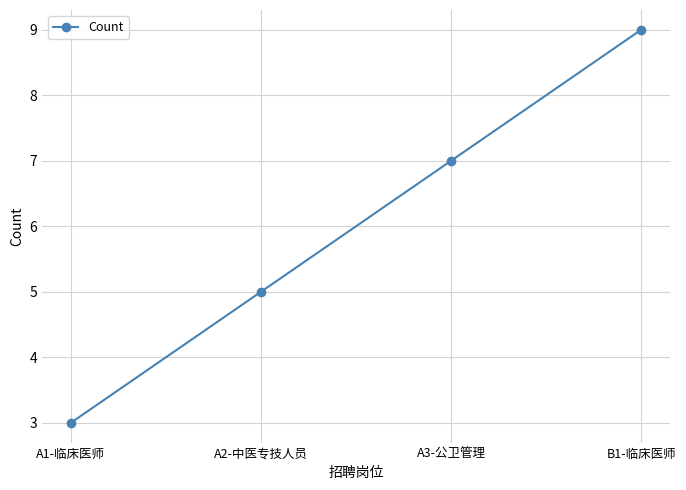

What is the label of the 4th point from the right?

A1-临床医师